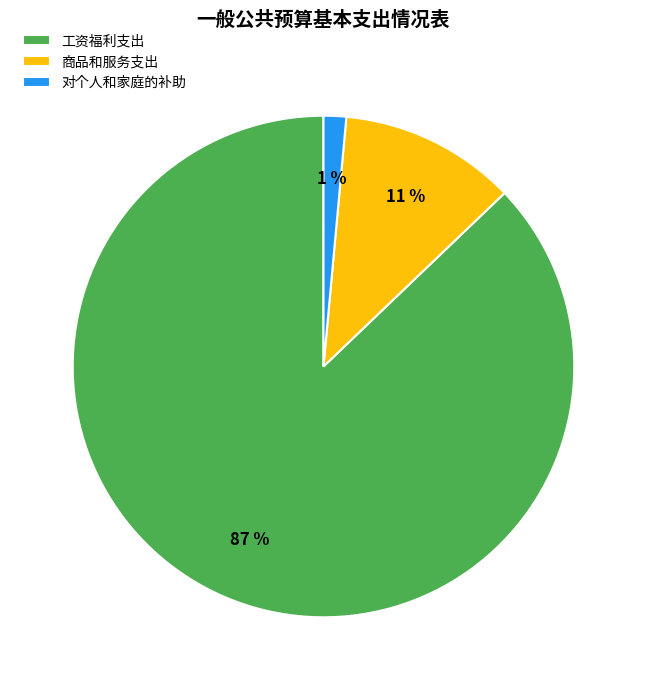

True or false: 对个人和家庭的补助 accounts for 1% of the total.

True